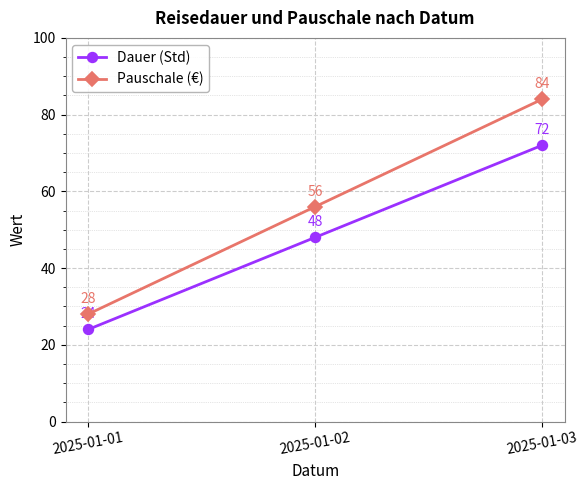

What is the sum of the Dauer (Std) values at 2025-01-02 and 2025-01-03?

120